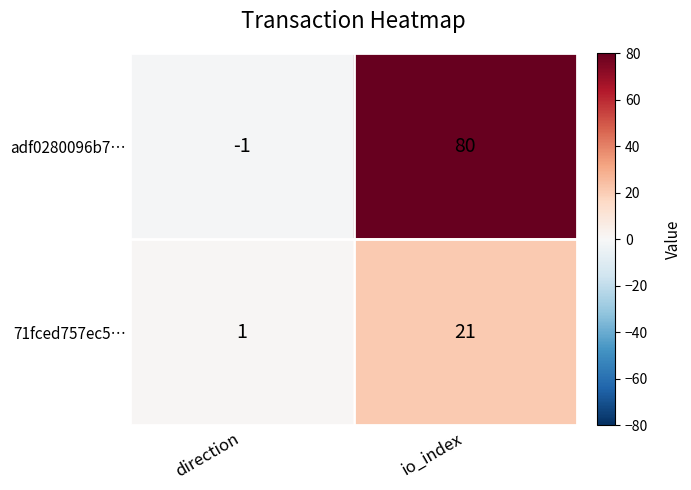

What is the greatest value displayed?

80